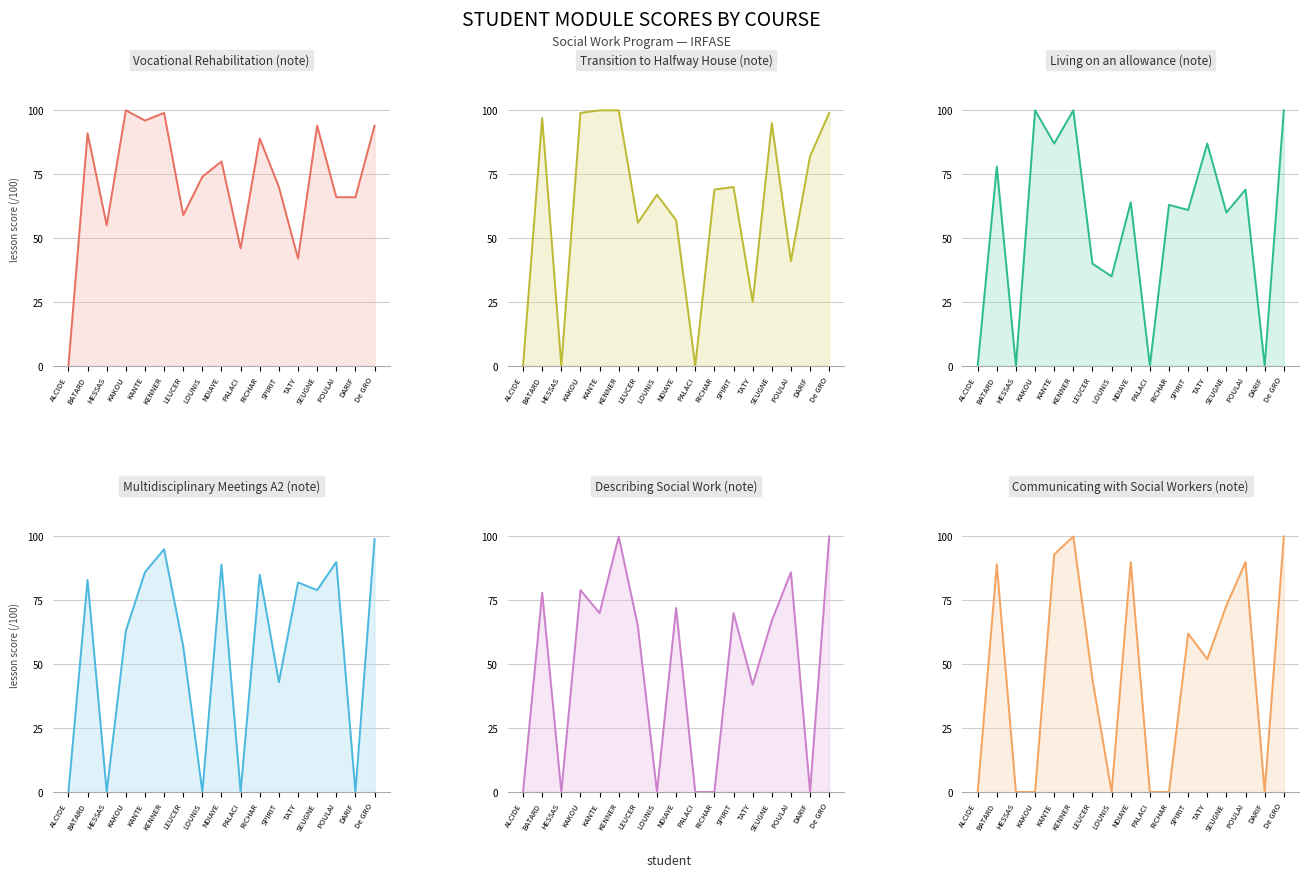

Reading left to right, extract all data points from this chart.

Vocational Rehabilitation (note): 0	91	55	100	96	99	59	74	80	46	89	70	42	94	66	66	94
Transition to Halfway House (note): 0	97	0	99	100	100	56	67	57	0	69	70	25	95	41	82	99
Living on an allowance (note): 0	78	0	100	87	100	40	35	64	0	63	61	87	60	69	0	100
Multidisciplinary Meetings A2 (note): 0	83	0	63	86	95	57	0	89	0	85	43	82	79	90	0	99
Describing Social Work (note): 0	78	0	79	70	100	65	0	72	0	0	70	42	67	86	0	100
Communicating with Social Workers (note): 0	89	0	0	93	100	44	0	90	0	0	62	52	73	90	0	100